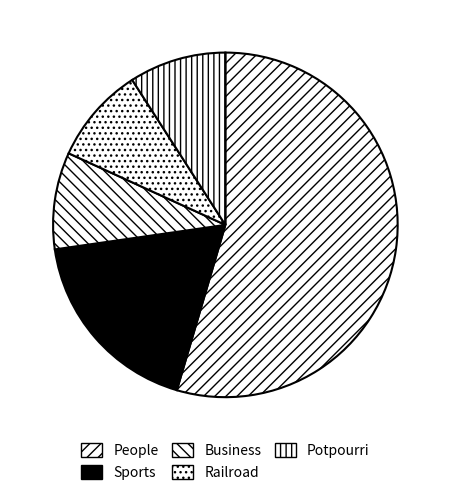

To the nearest percent, what percentage of the pie is People?

55%